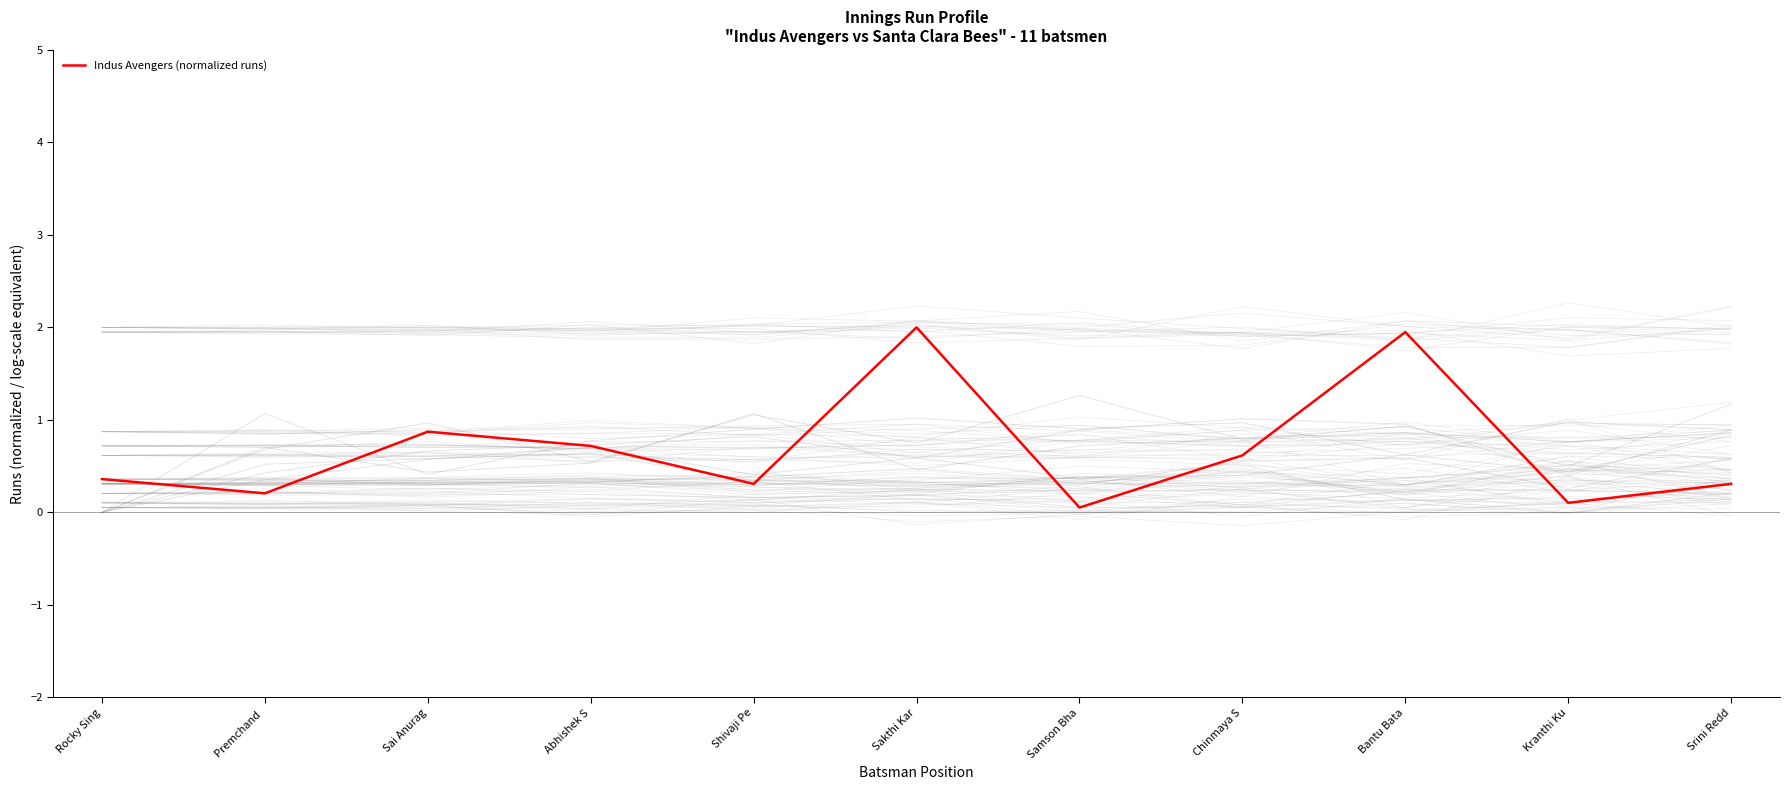

True or false: the data has more than 1 interior local peaks.

True